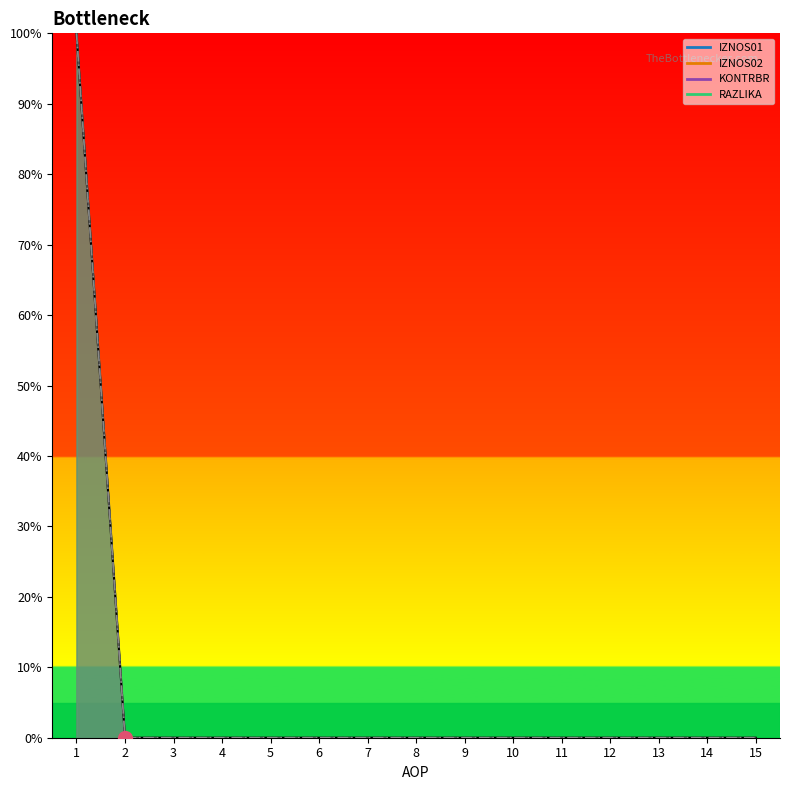

Reading left to right, list all the values displayed in this chart.

IZNOS01: 100	0	0	0	0	0	0	0	0	0	0	0	0	0	0
IZNOS02: 100	0	0	0	0	0	0	0	0	0	0	0	0	0	0
KONTRBR: 100	0	0	0	0	0	0	0	0	0	0	0	0	0	0
RAZLIKA: 100	0	0	0	0	0	0	0	0	0	0	0	0	0	0